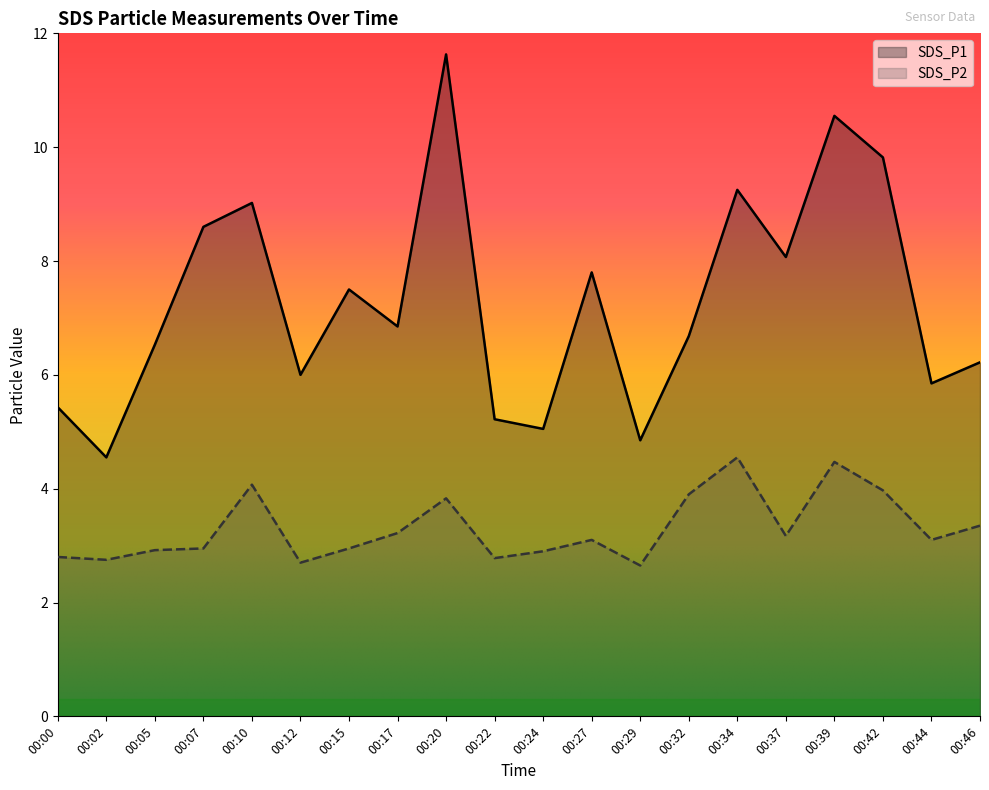

The value of SDS_P1 at 00:42 is 4.4. True or false?

False